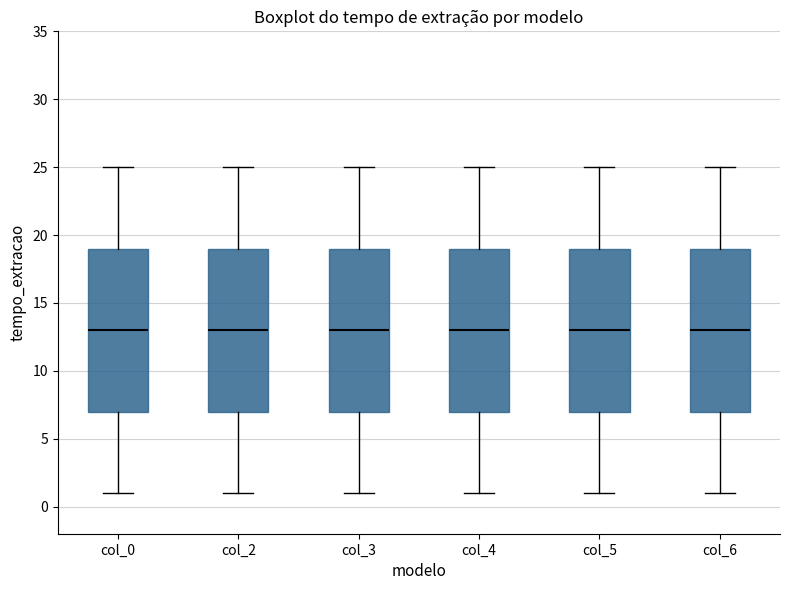

Reading left to right, transcribe this box plot: for each box, give where its median line is, the range the box spans, and where its two whiskers end, as read against the y-axis. The values are not printed on the chart, so give them approximately, as read against the axis.

col_0: median 13, box 7 to 19, whiskers 1 to 25
col_2: median 13, box 7 to 19, whiskers 1 to 25
col_3: median 13, box 7 to 19, whiskers 1 to 25
col_4: median 13, box 7 to 19, whiskers 1 to 25
col_5: median 13, box 7 to 19, whiskers 1 to 25
col_6: median 13, box 7 to 19, whiskers 1 to 25